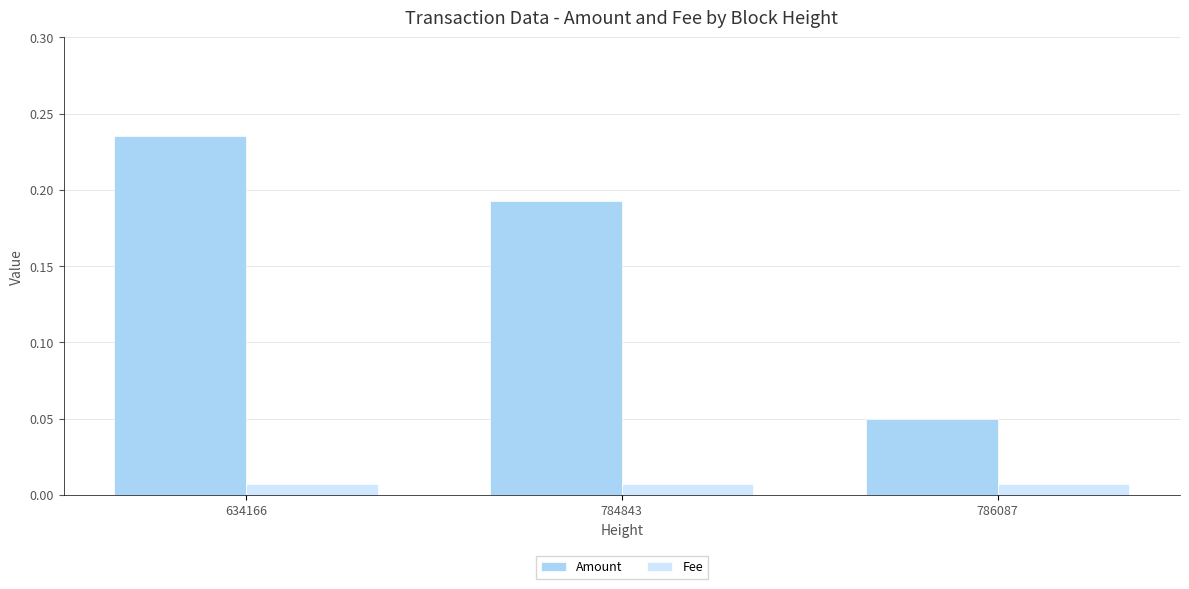

Which series has the largest total across all categories?

Amount